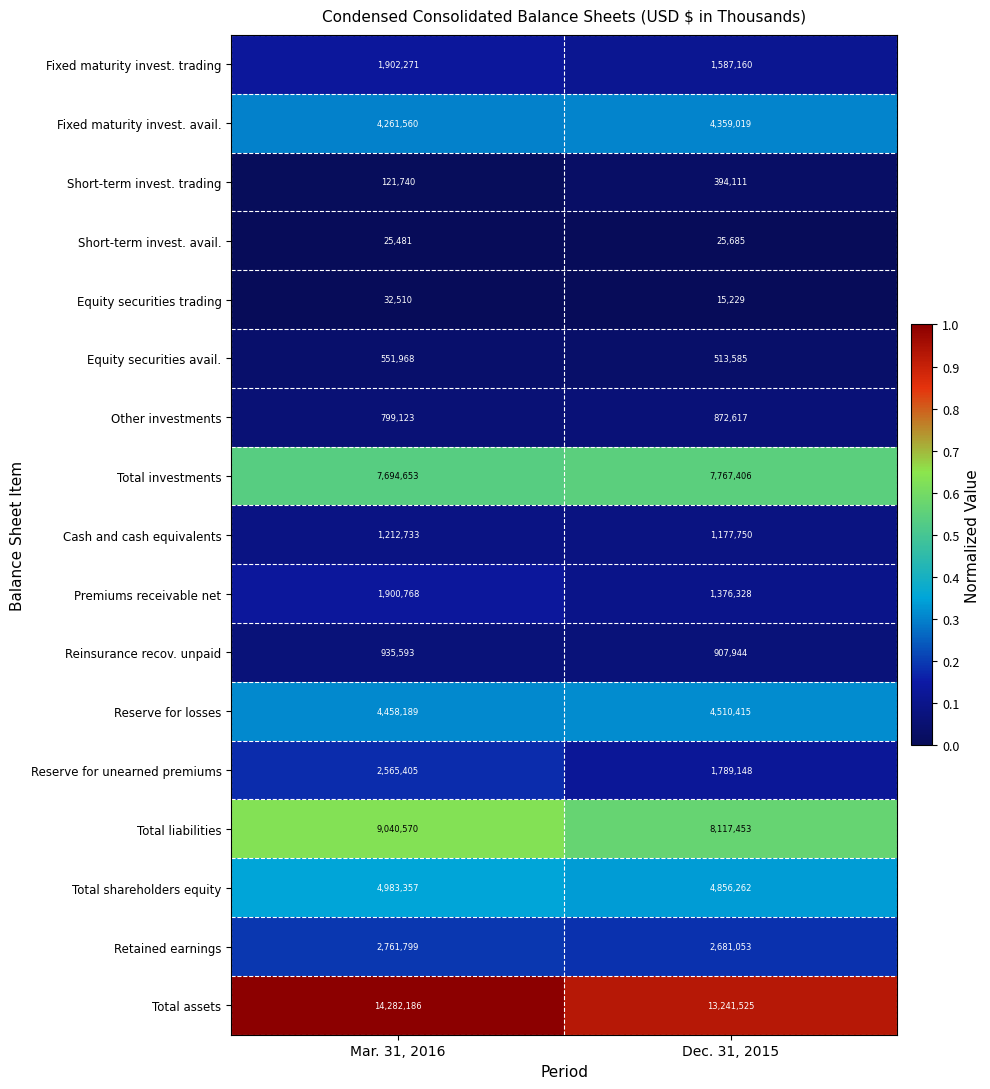

Rank the series by their maximum value, from highest to lowest.

Total assets, Total liabilities, Total investments, Total shareholders equity, Reserve for losses, Fixed maturity invest. avail., Retained earnings, Reserve for unearned premiums, Fixed maturity invest. trading, Premiums receivable net, Cash and cash equivalents, Reinsurance recov. unpaid, Other investments, Equity securities avail., Short-term invest. trading, Equity securities trading, Short-term invest. avail.